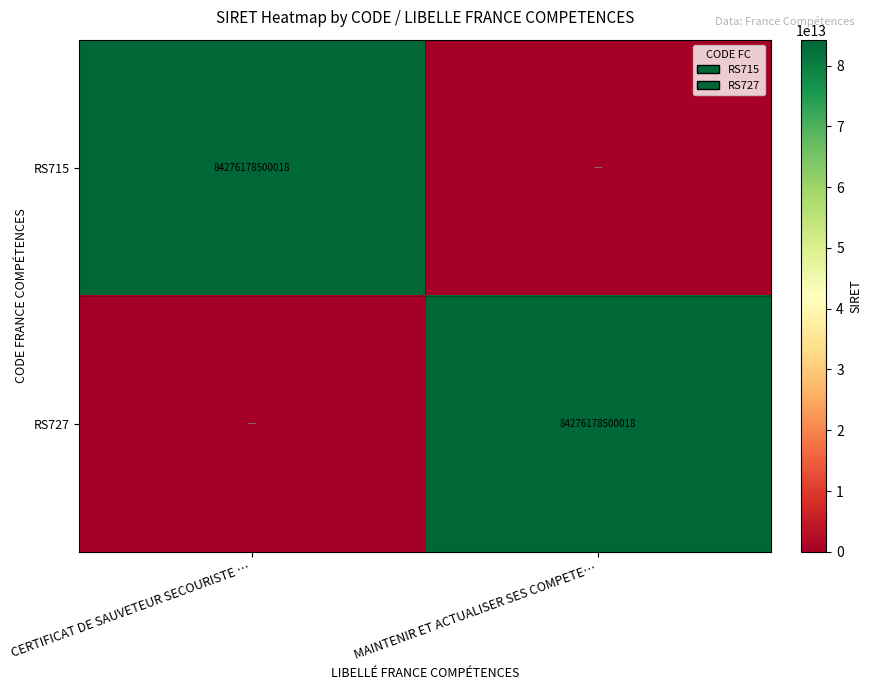

What is the total value across all series at CERTIFICAT DE SAUVETEUR SECOURISTE …?

84276178500018